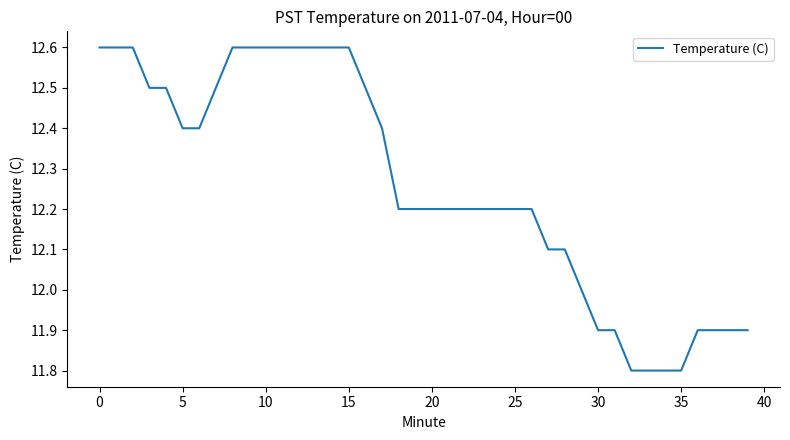

What is the greatest value displayed?

12.6